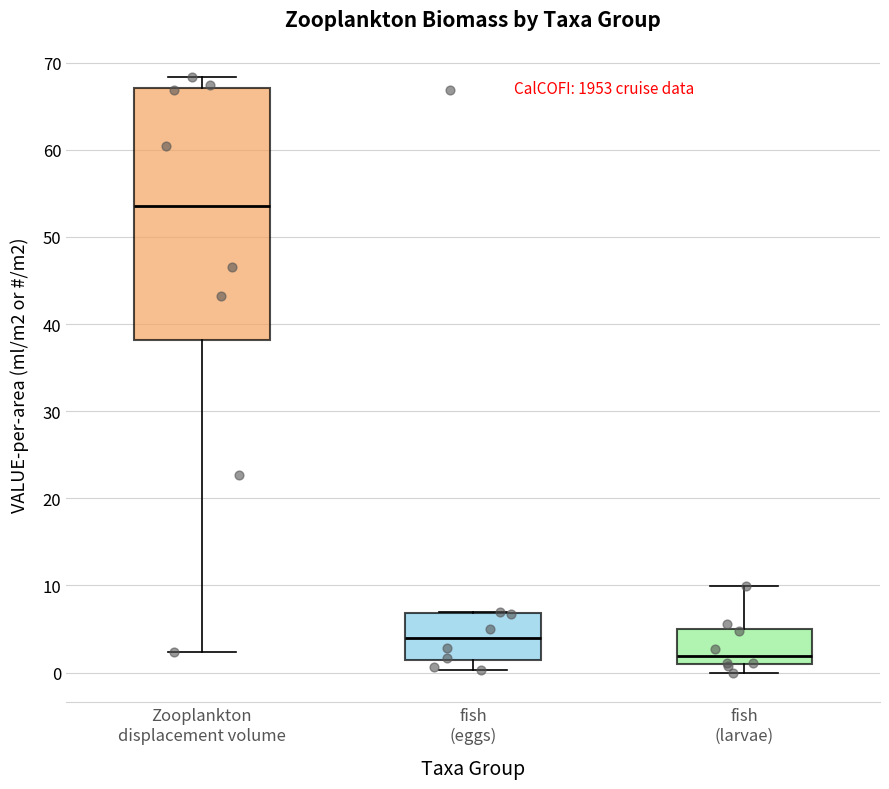

Reading left to right, transcribe this box plot: for each box, give where its median line is, the range the box spans, and where its two whiskers end, as read against the y-axis. The values are not printed on the chart, so give them approximately, as read against the axis.

Zooplankton displacement volume: median 53, box 38 to 67, whiskers 2 to 68
fish (eggs): median 4, box 1 to 7, whiskers 0 to 7
fish (larvae): median 2, box 1 to 5, whiskers 0 to 10